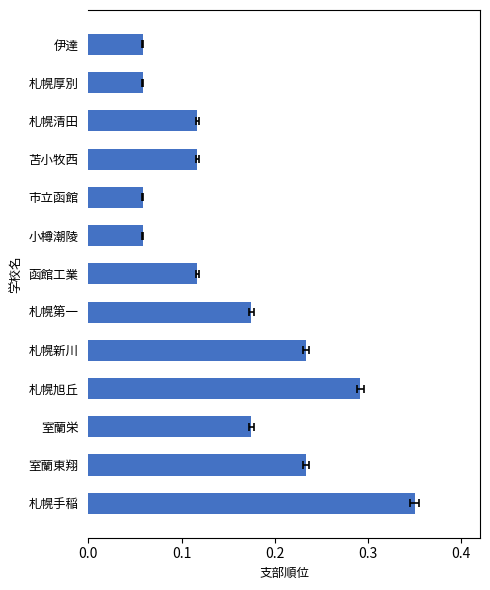

What is the smallest value displayed?

0.1